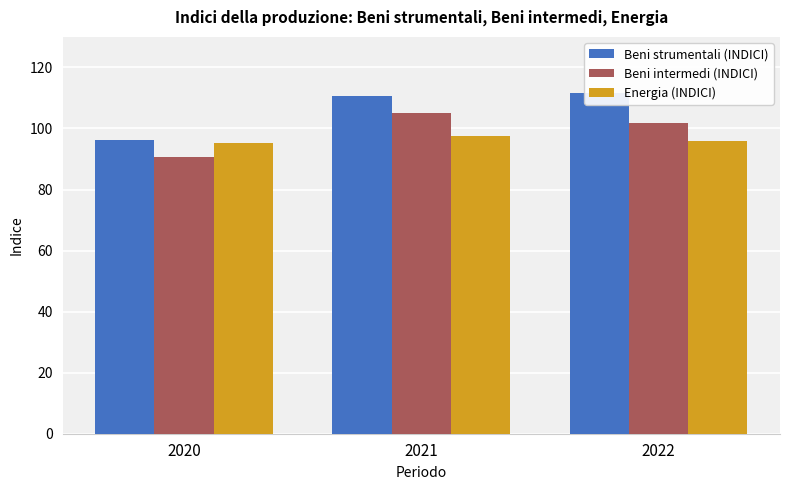

What is the difference between the maximum and second lowest values in the Energia (INDICI) series?

1.5